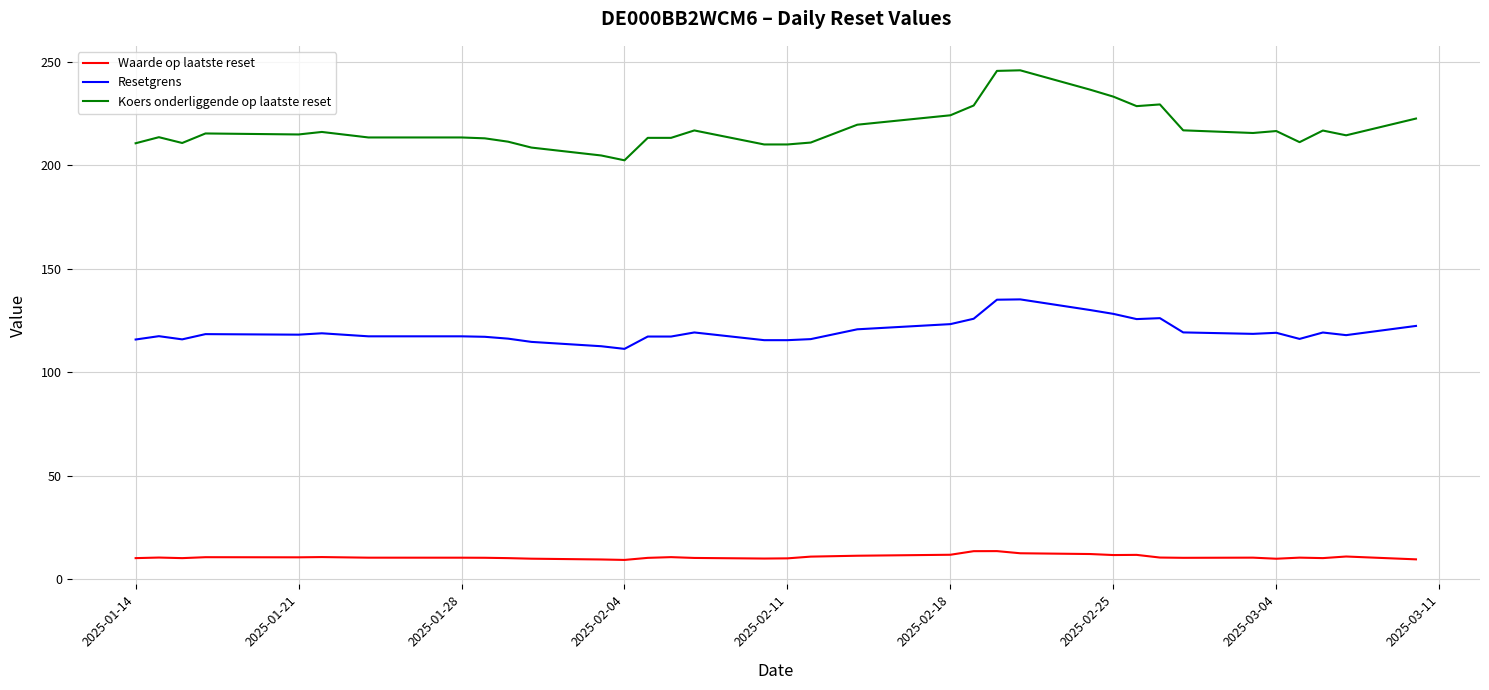

Which series has the widest spread of values?

Koers onderliggende op laatste reset